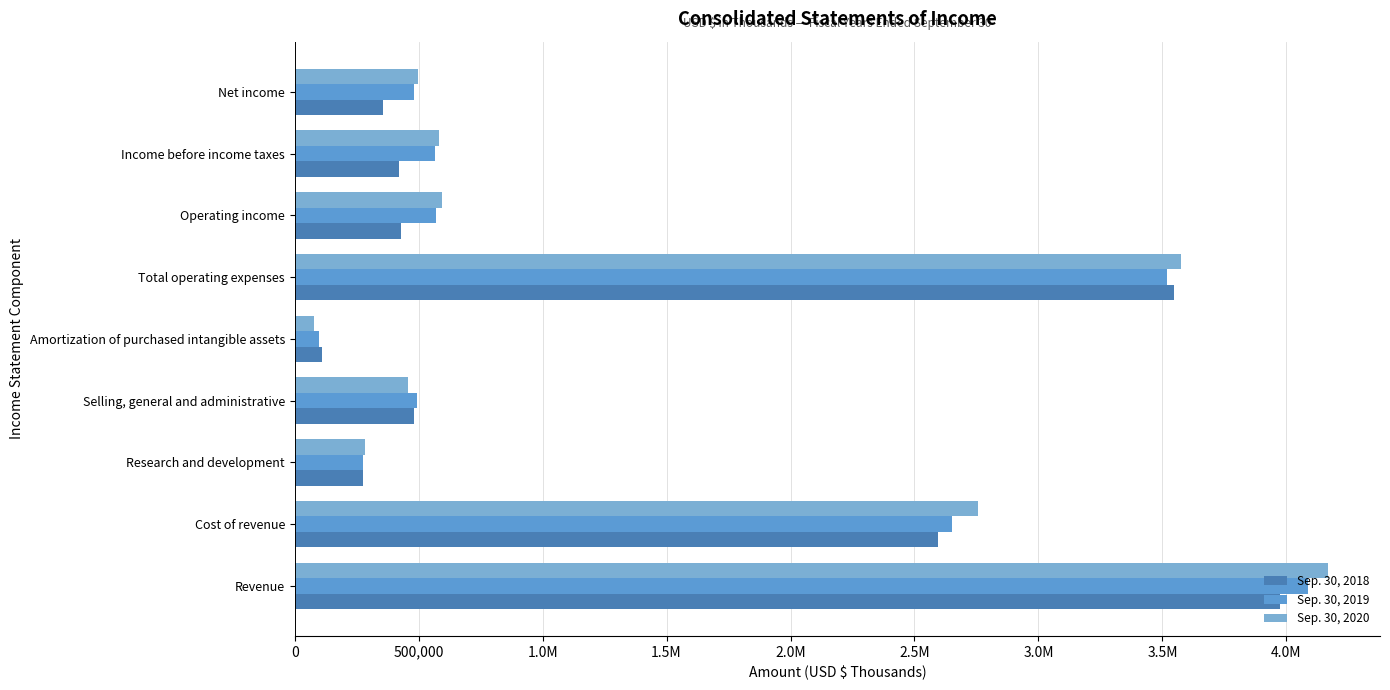

How many groups of bars are there?

9